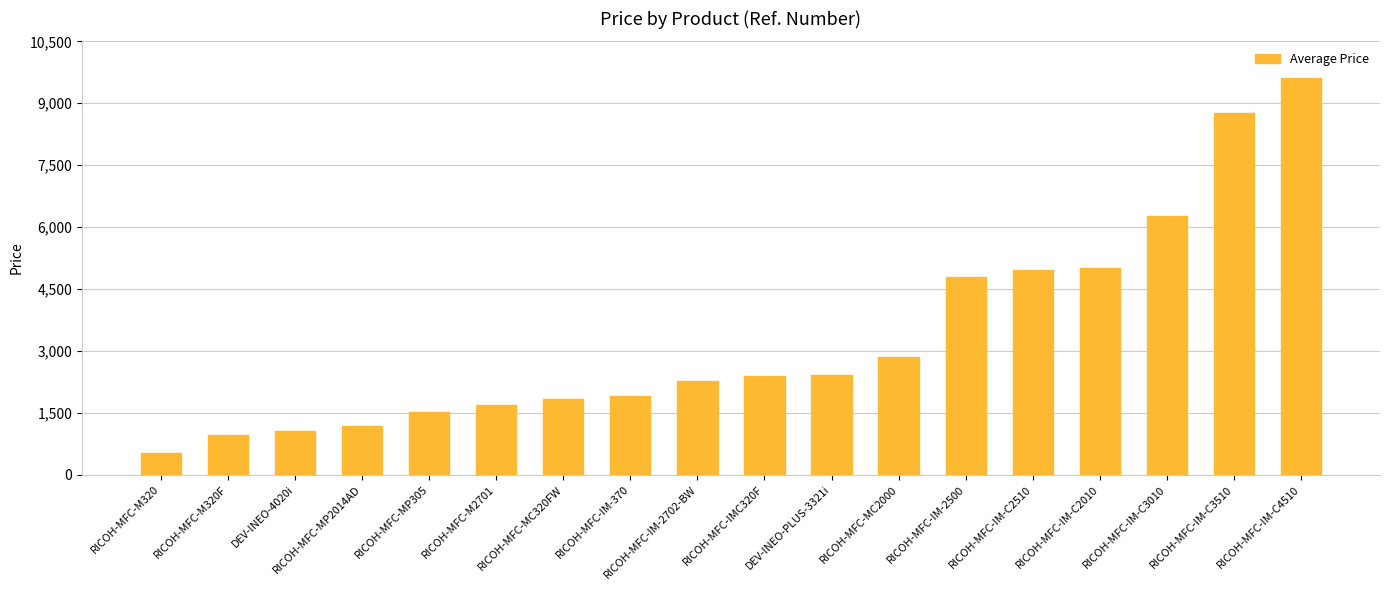

What is the label of the 14th bar from the left?

RICOH-MFC-IM-C2510